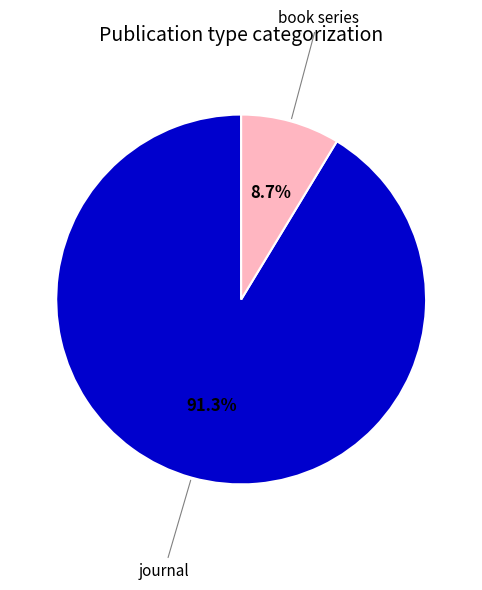

To the nearest percent, what is the average slice percentage?

50%